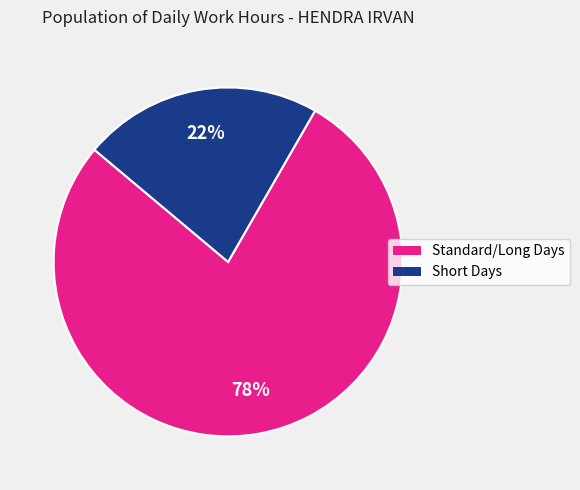

Does any single category account for the majority?

Yes